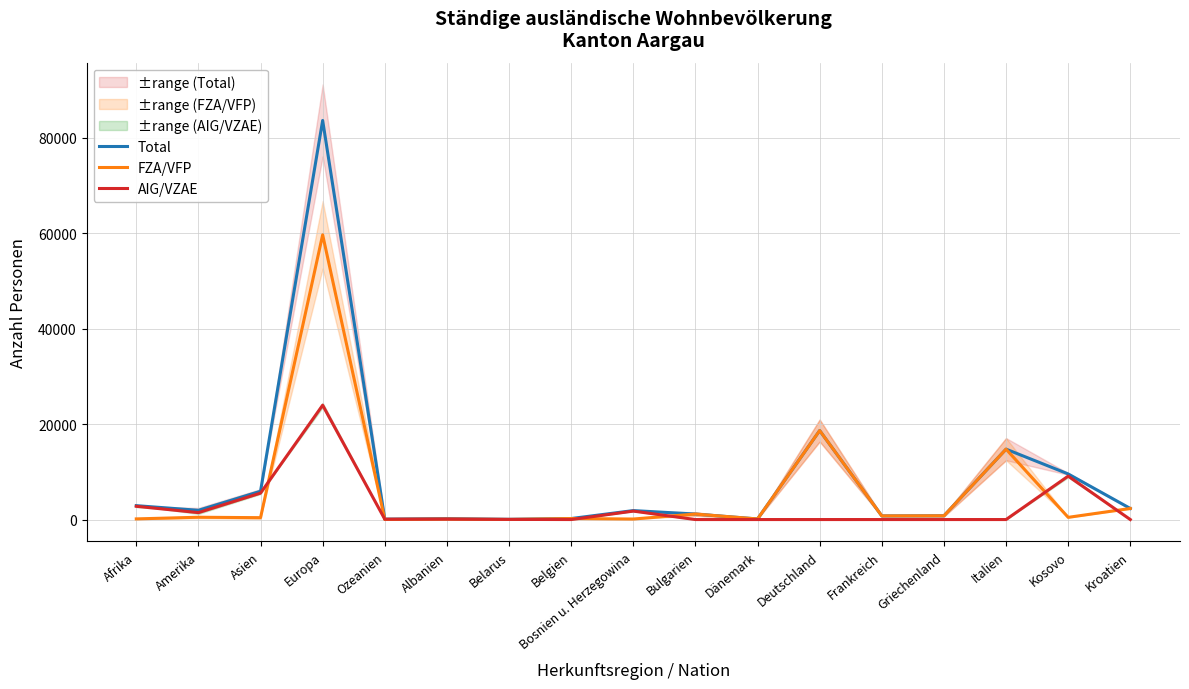

The value of AIG/VZAE at Bulgarien is 0.0. True or false?

True